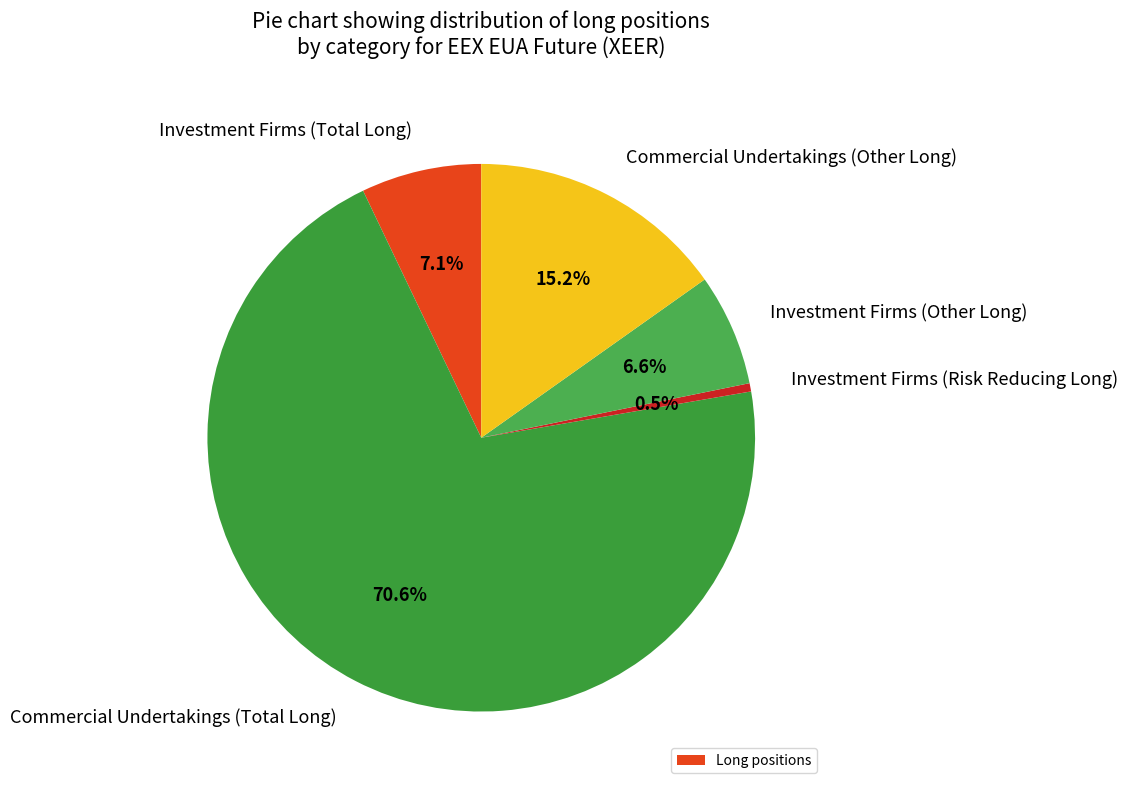

To the nearest percent, what is the difference between the Investment Firms (Other Long) and Commercial Undertakings (Other Long) slice percentages?

9%